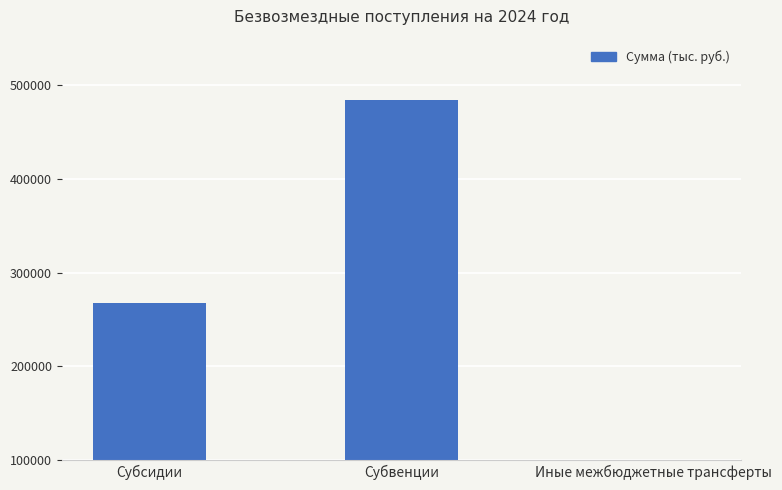

Reading left to right, extract all data points from this chart.

267669.5	484024.9	41277.1